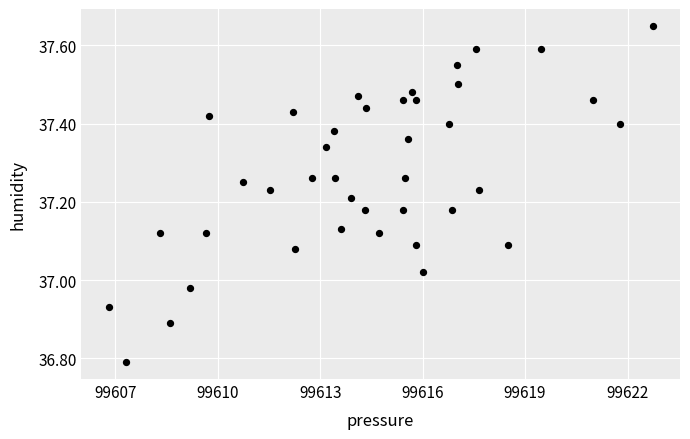

What is the range of X values (max minus min)?

15.9